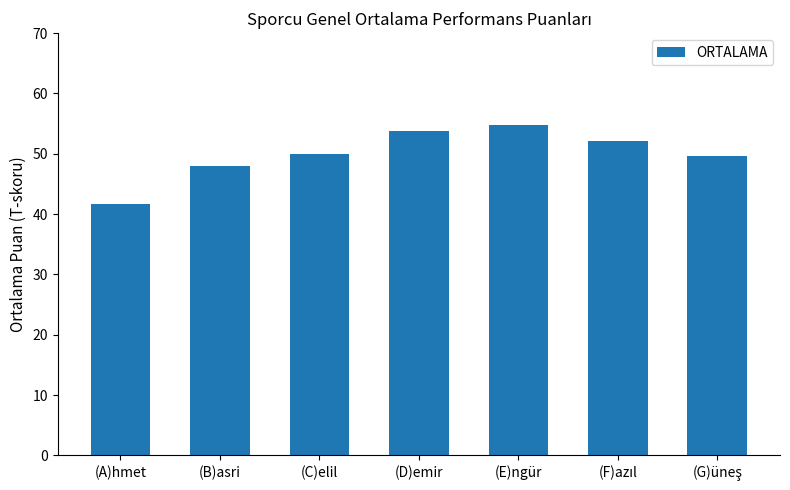

What is the smallest value displayed?

41.8